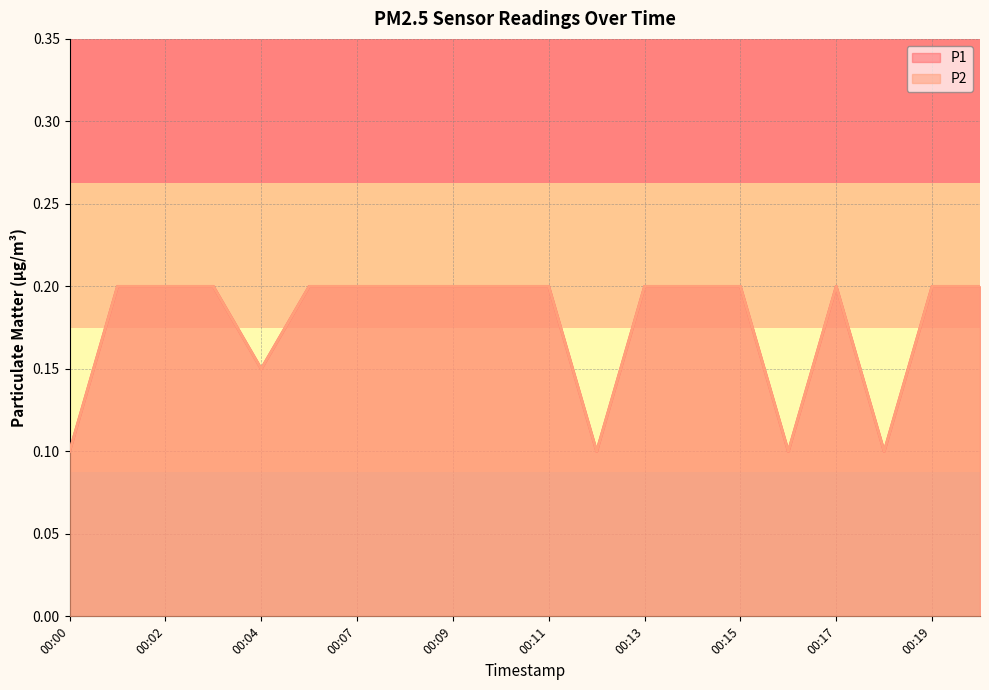

The value of P2 at 00:12 is 0.1. True or false?

True